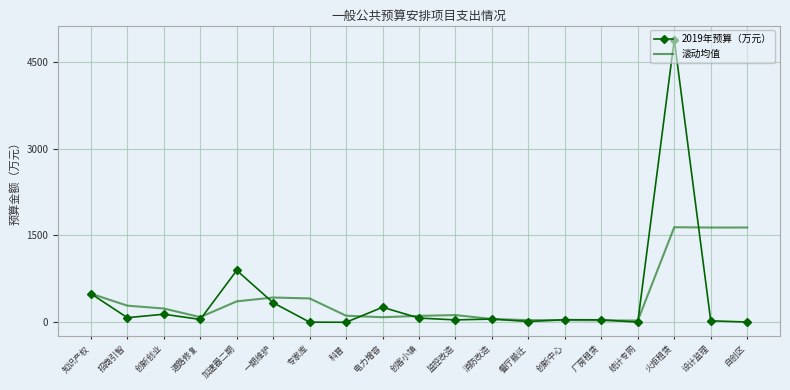

Which category has the highest value in the 2019年预算（万元） series?

火炬租赁